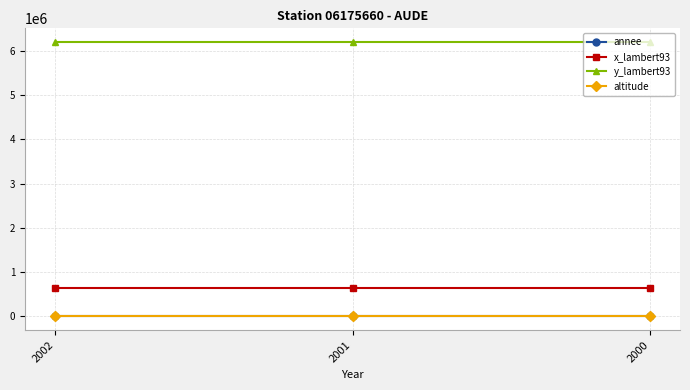

At how many categories does at least one series exceed 5482763?

3